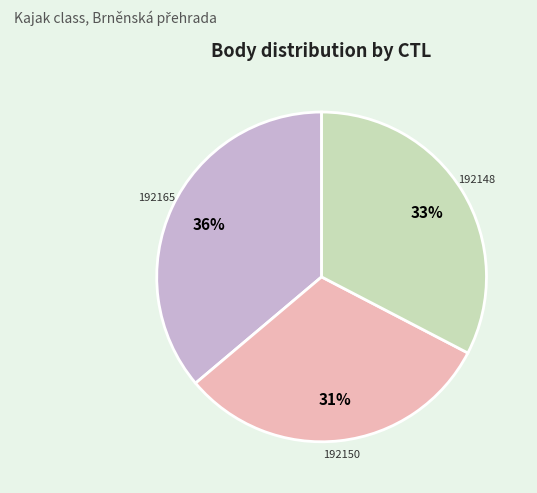

Does any single category account for the majority?

No